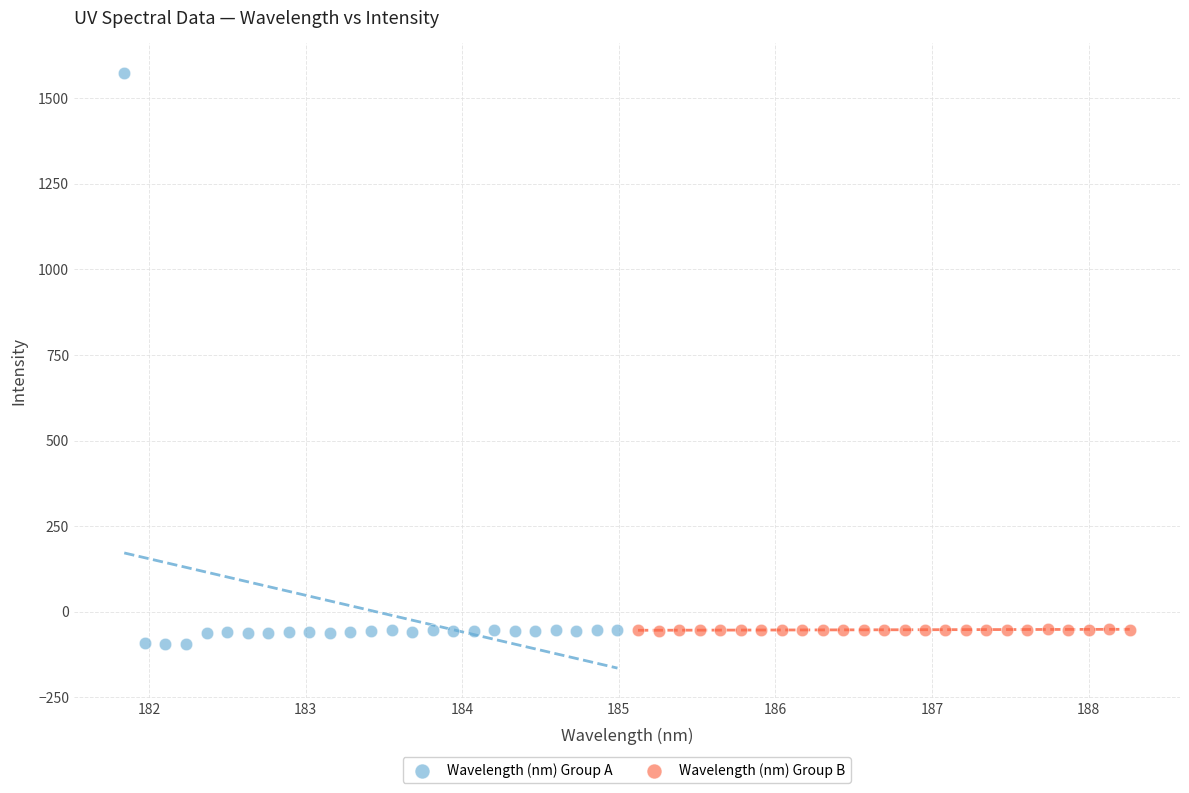

Which series contains the highest Y value?

Wavelength (nm) Group A